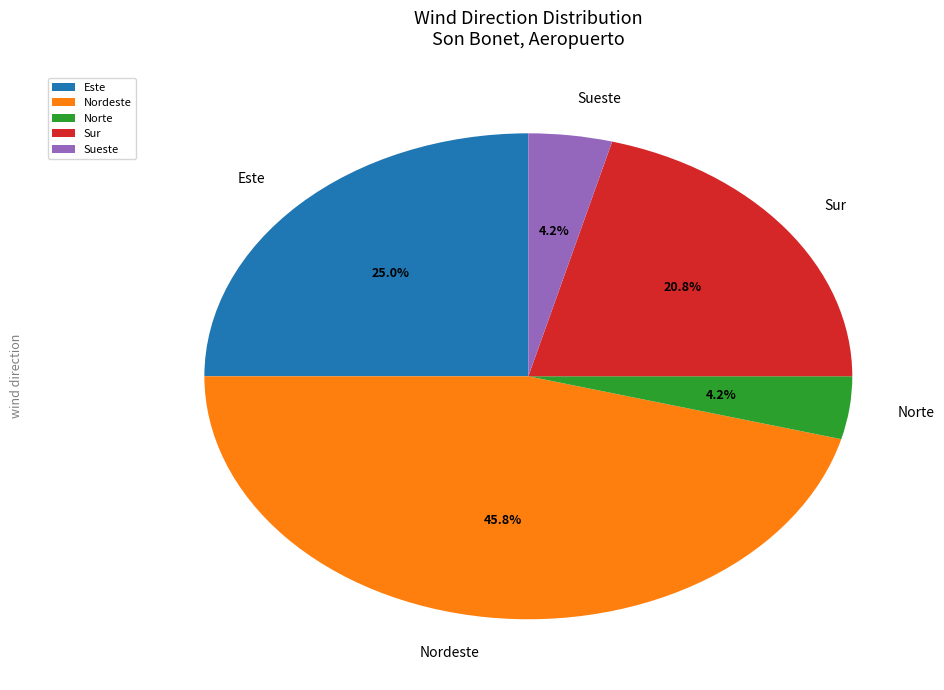

To the nearest percent, what is the average slice percentage?

20%